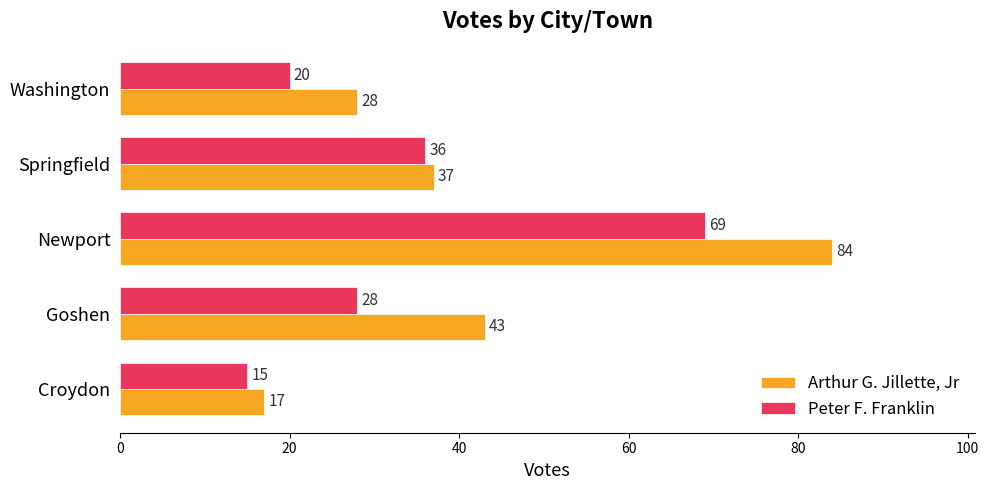

Rank the categories by Arthur G. Jillette, Jr value from lowest to highest.

Croydon, Washington, Springfield, Goshen, Newport